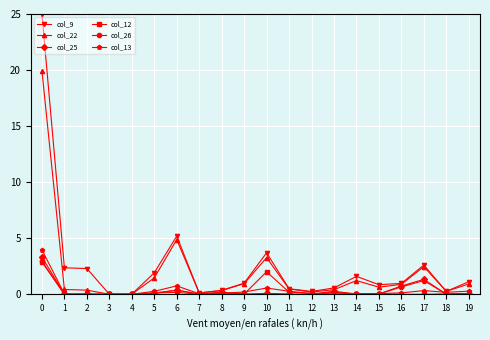

What is the value of the col_25 point at the 9th from the left?

0.2